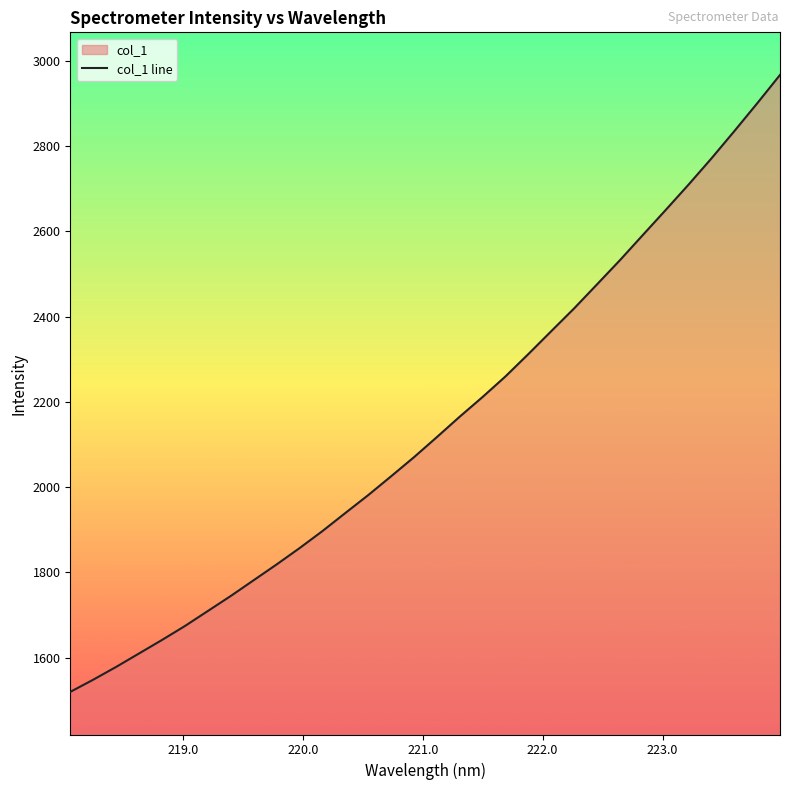

What is the difference between the maximum and minimum values?

1447.9